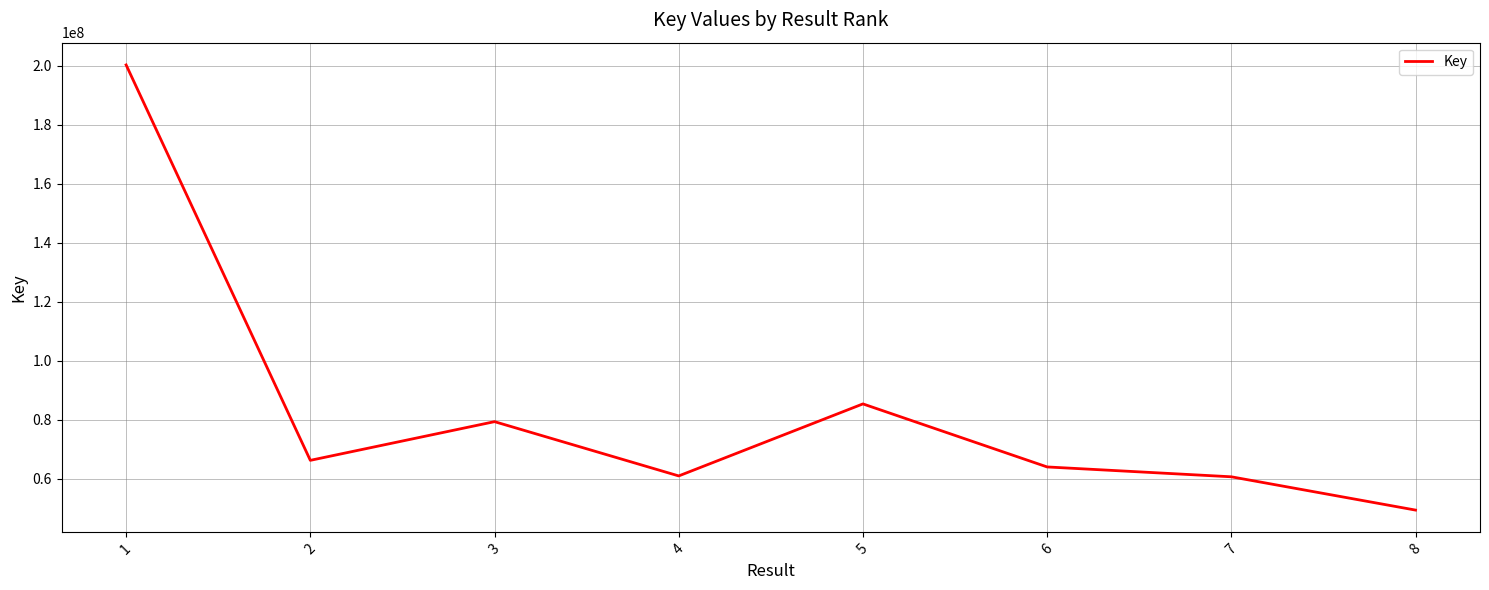

Between 3 and 6, which is larger?

3